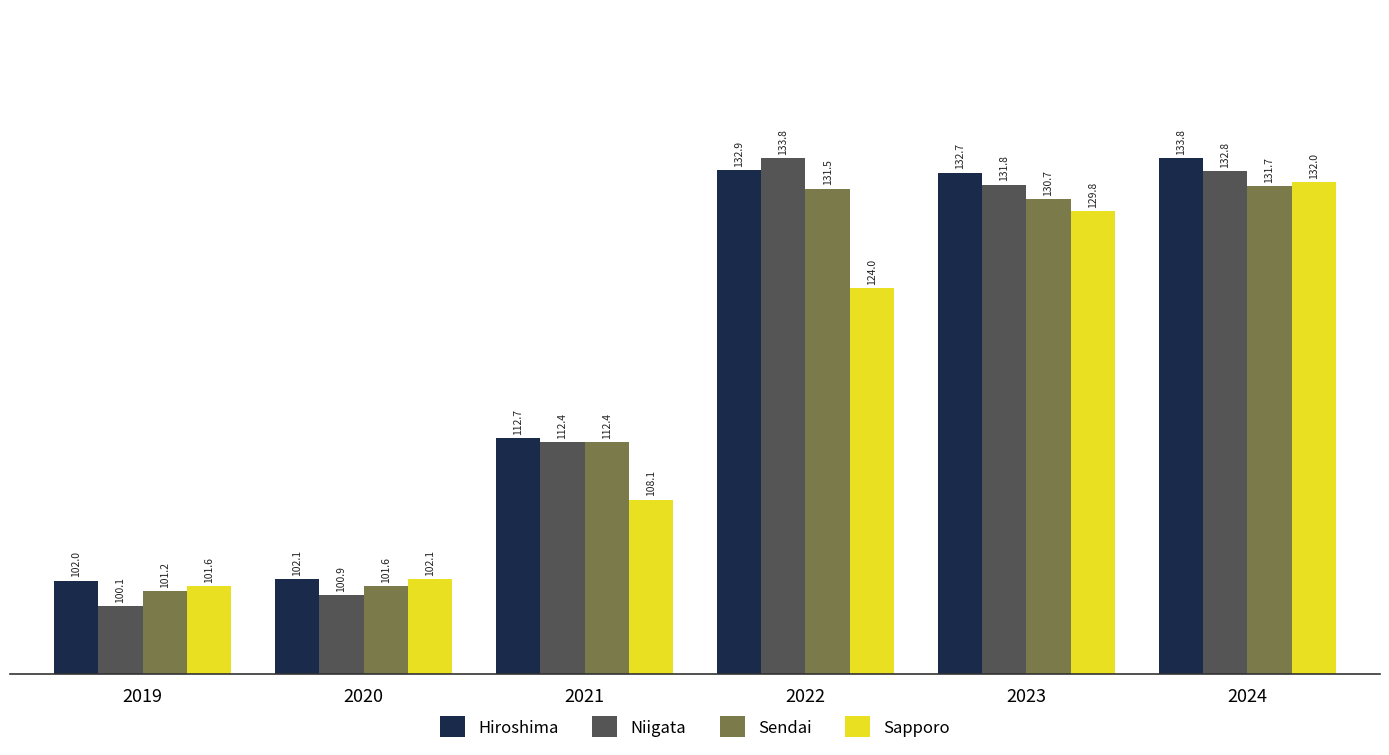

Where is Sapporo nearest to the value 116?

2021